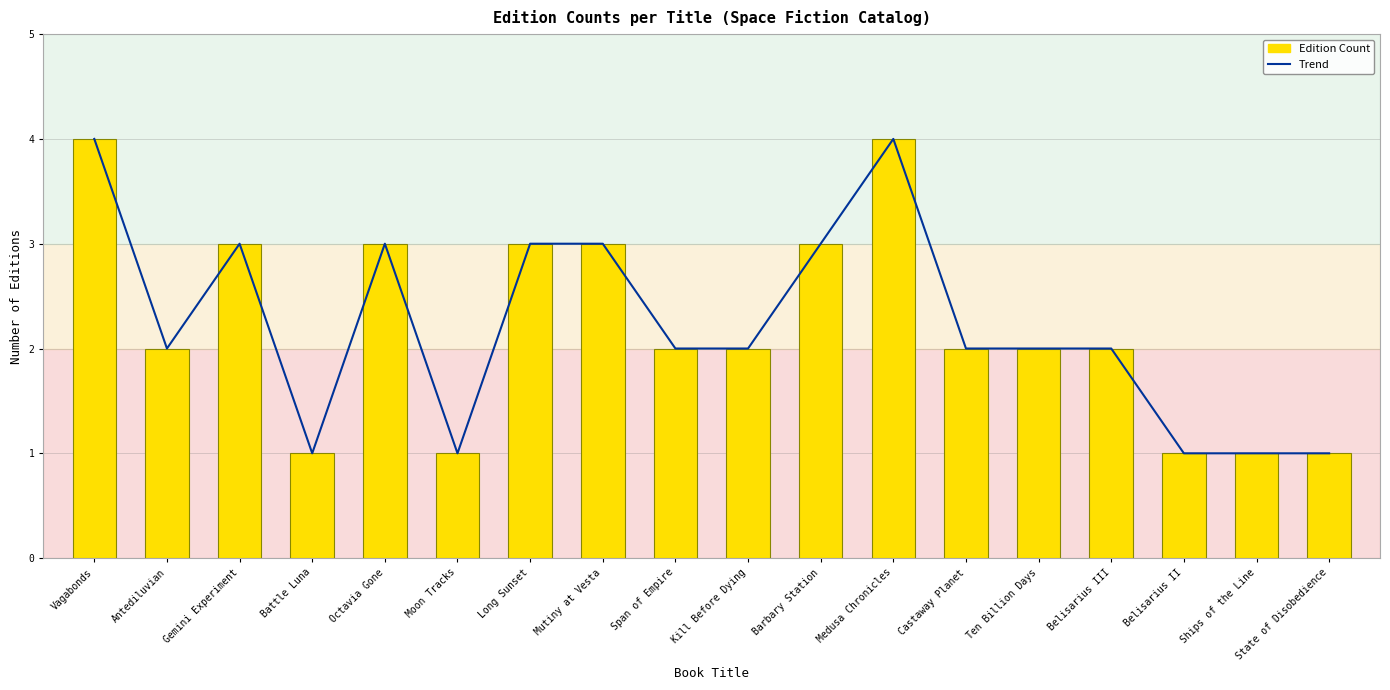

Which series has the largest range (max minus min)?

Trend